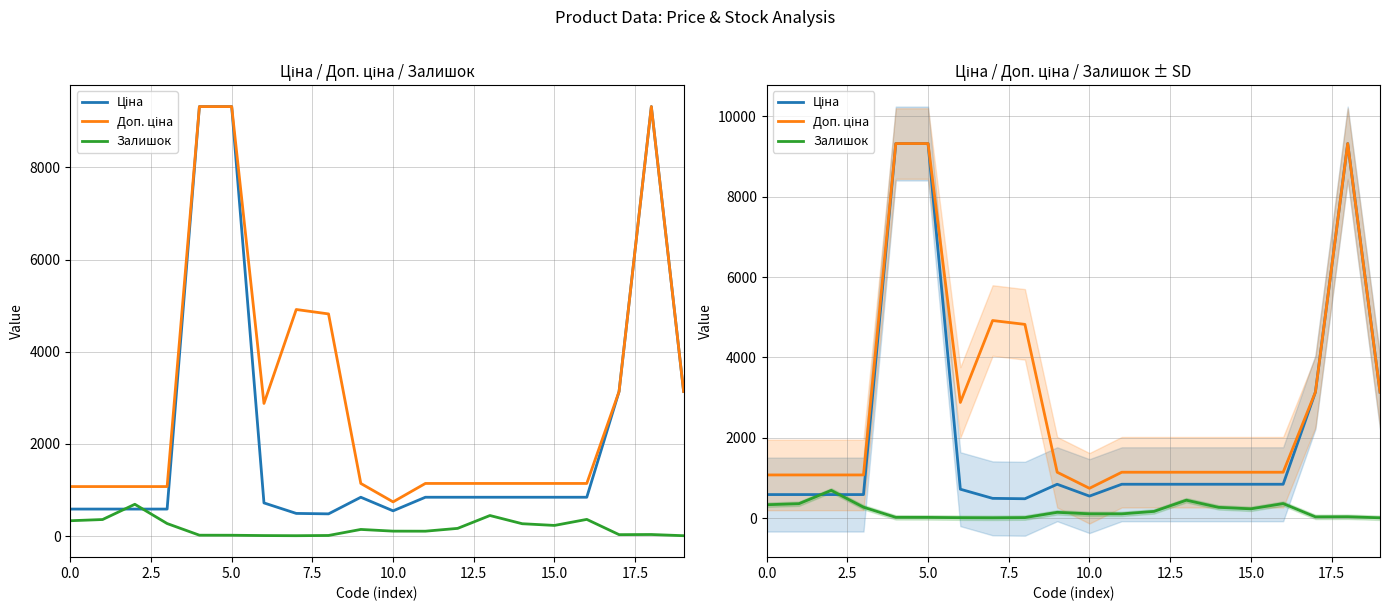

Reading left to right, extract all data points from this chart.

Ціна: 586.0	586.0	586.0	586.0	9321.4	9321.4	719.6	491.7	482.1	842.8	547.8	842.8	842.8	842.8	842.8	842.8	842.8	3136.8	9321.4	3136.8
Доп. ціна: 1074.5	1074.5	1074.5	1074.5	9321.4	9321.4	2878.5	4917.4	4821.4	1142.1	742.0	1142.1	1142.1	1142.1	1142.1	1142.1	1142.1	3137.0	9321.4	3137.0
Залишок: 333.0	359.0	690.0	272.0	19.0	18.0	11.0	8.0	13.0	144.0	107.0	106.0	167.0	446.0	268.0	231.0	362.0	31.0	34.0	8.0